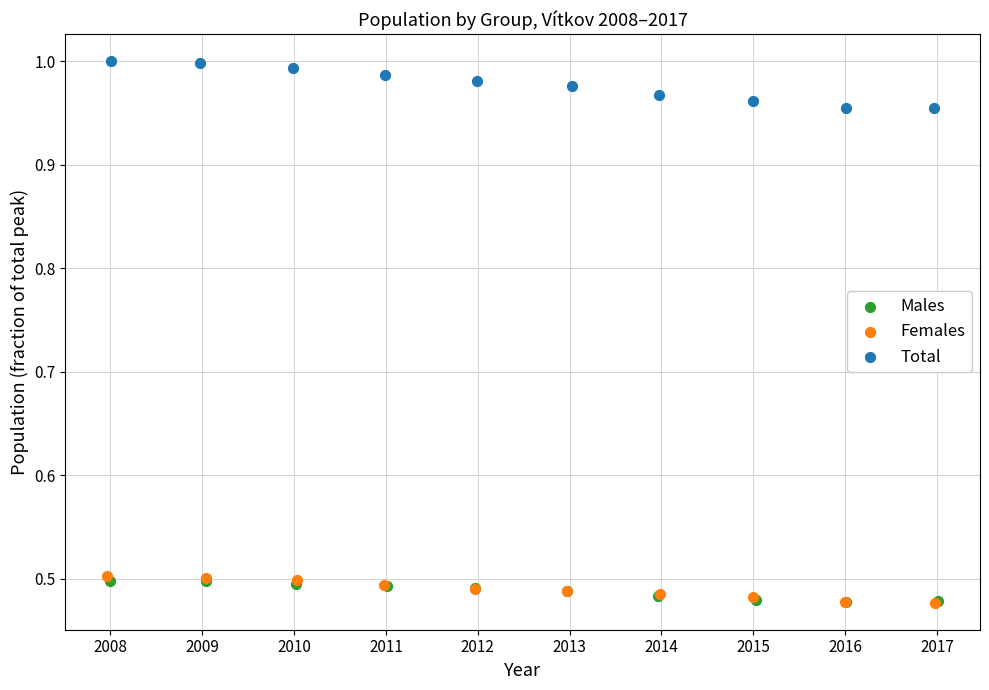

What are all the series names shown in the legend?

Males, Females, Total